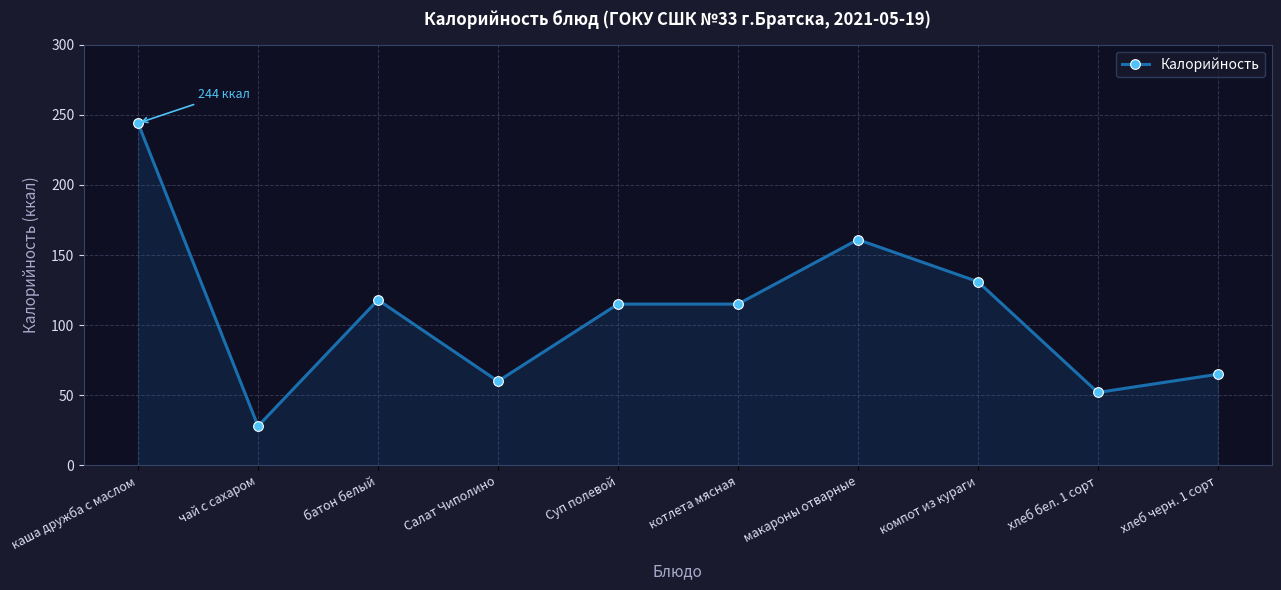

Which category has the highest value across all series?

каша дружба c маслом